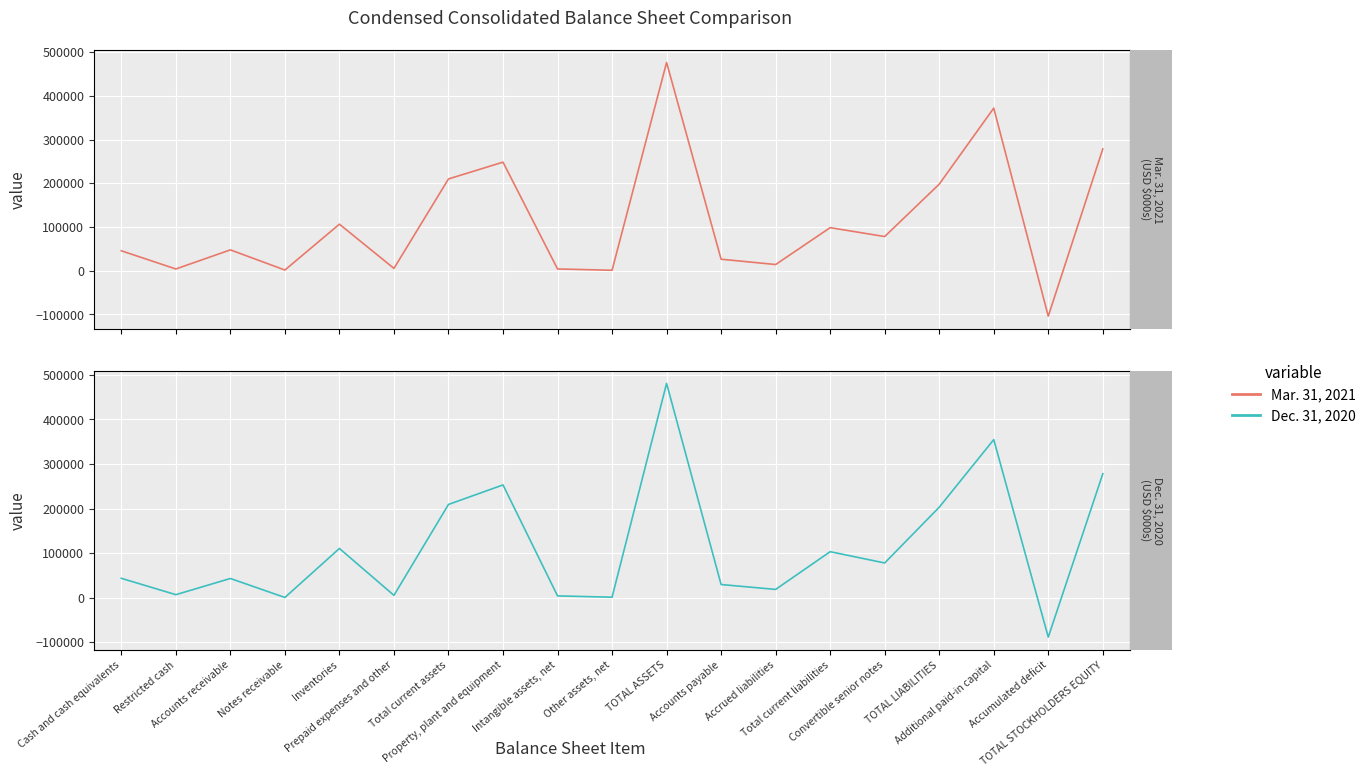

Which series has the largest total across all categories?

Dec. 31, 2020